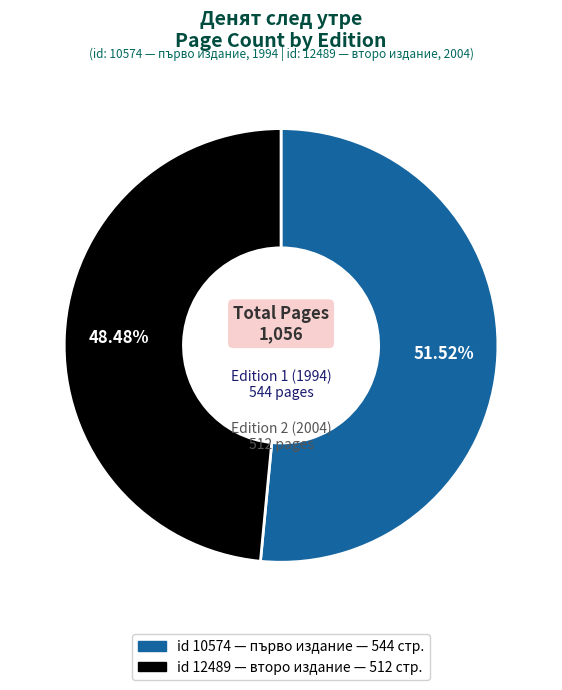

To the nearest percent, what is the average slice percentage?

50%